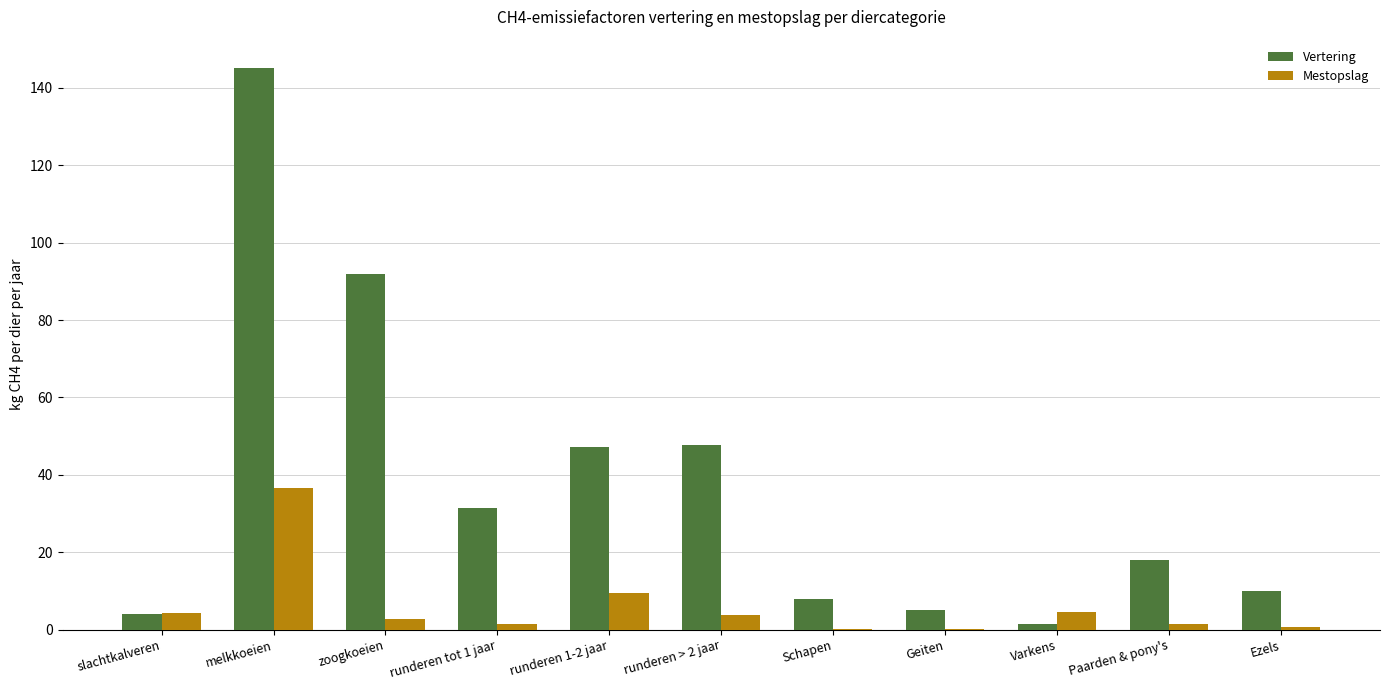

What is the maximum value for Vertering?

145.2